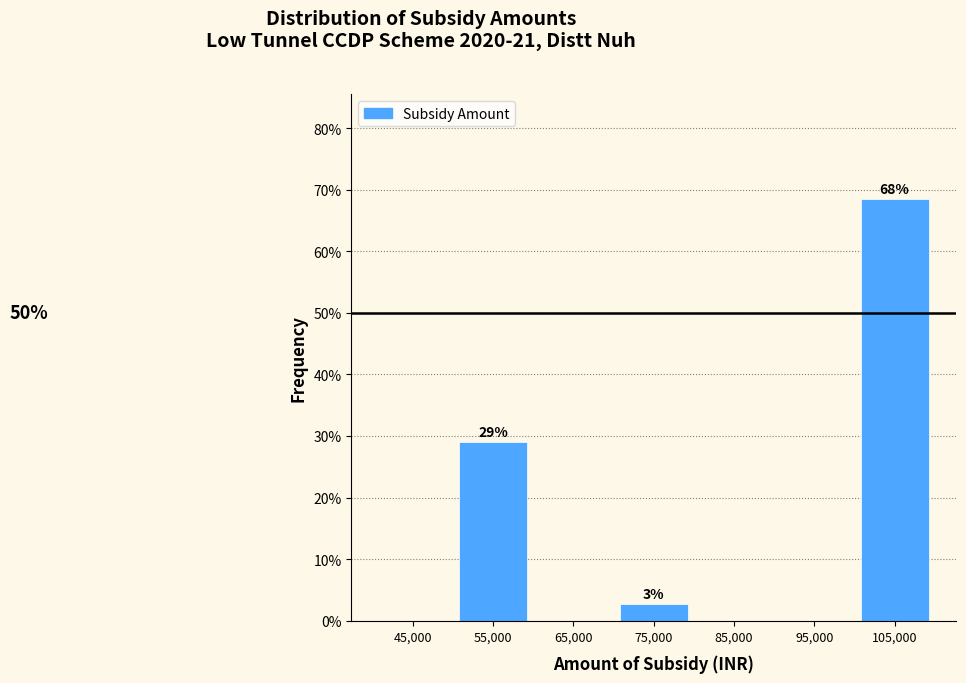

Over which range of the x-axis is the bar tallest?

100000 to 110000